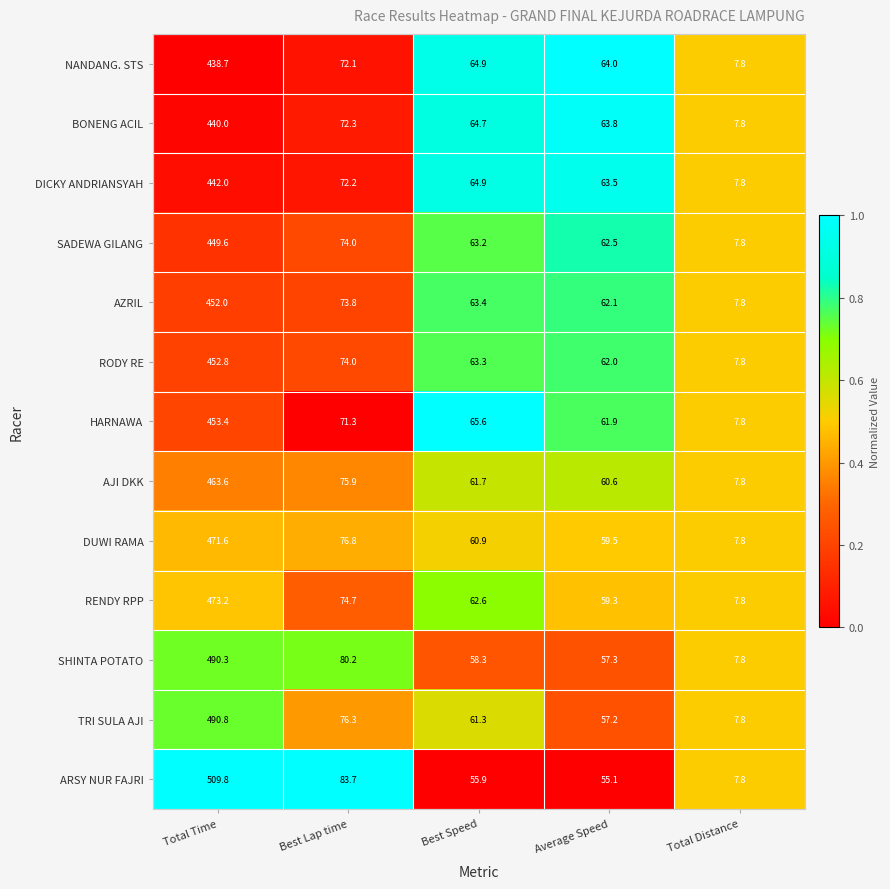

How many data points does each series have?

5